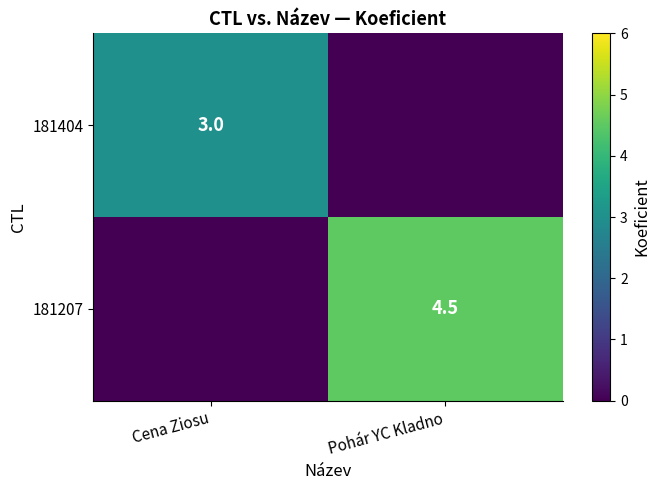

At how many categories does at least one series exceed 1?

2